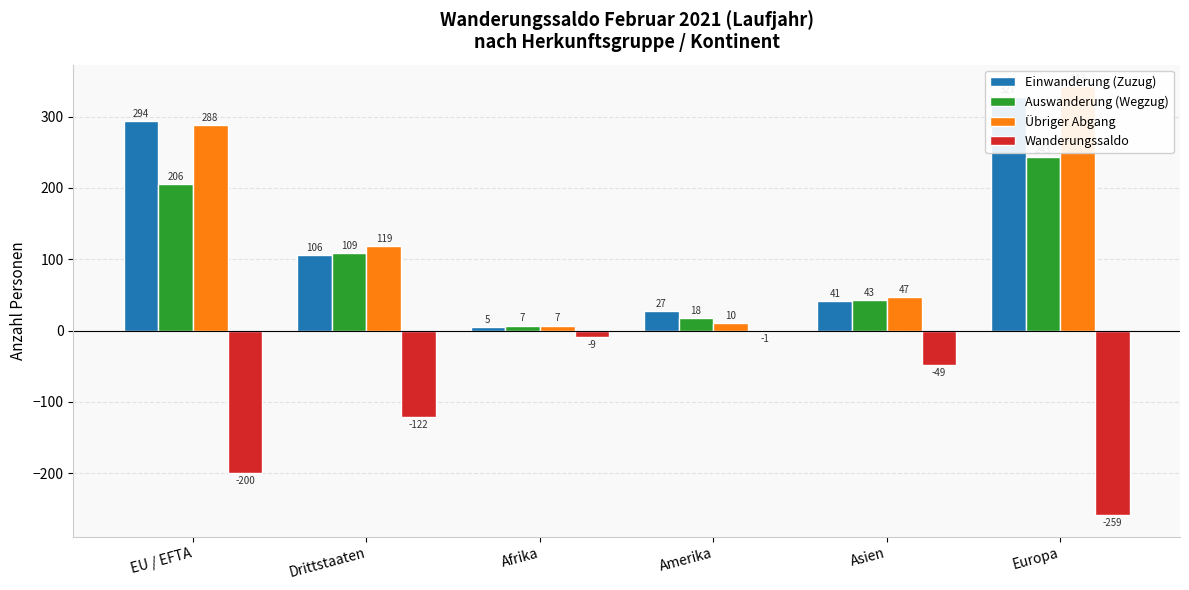

Which has a higher value, Asien or Afrika?

Asien